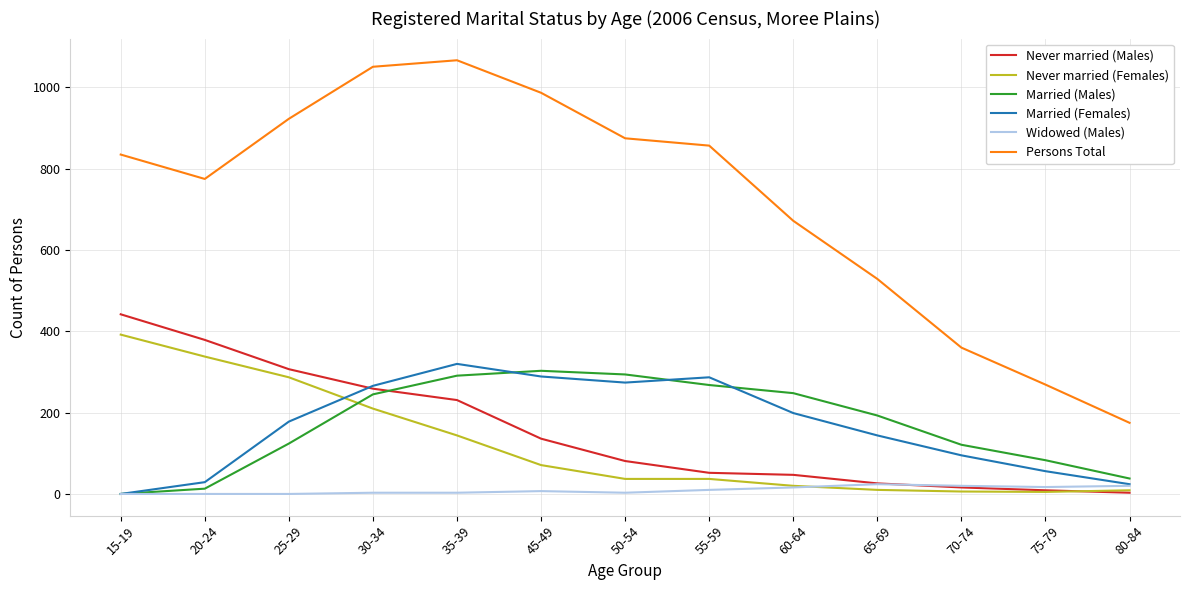

How many intersections are there between Widowed (Males) and Never married (Females)?

1